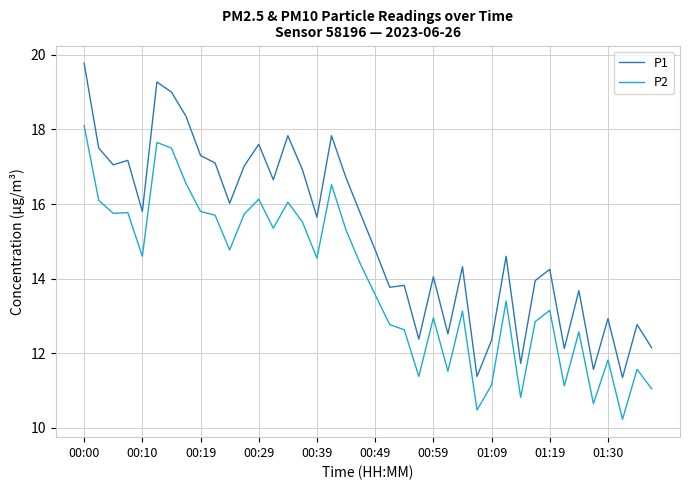

What is the maximum value for P2?

18.1